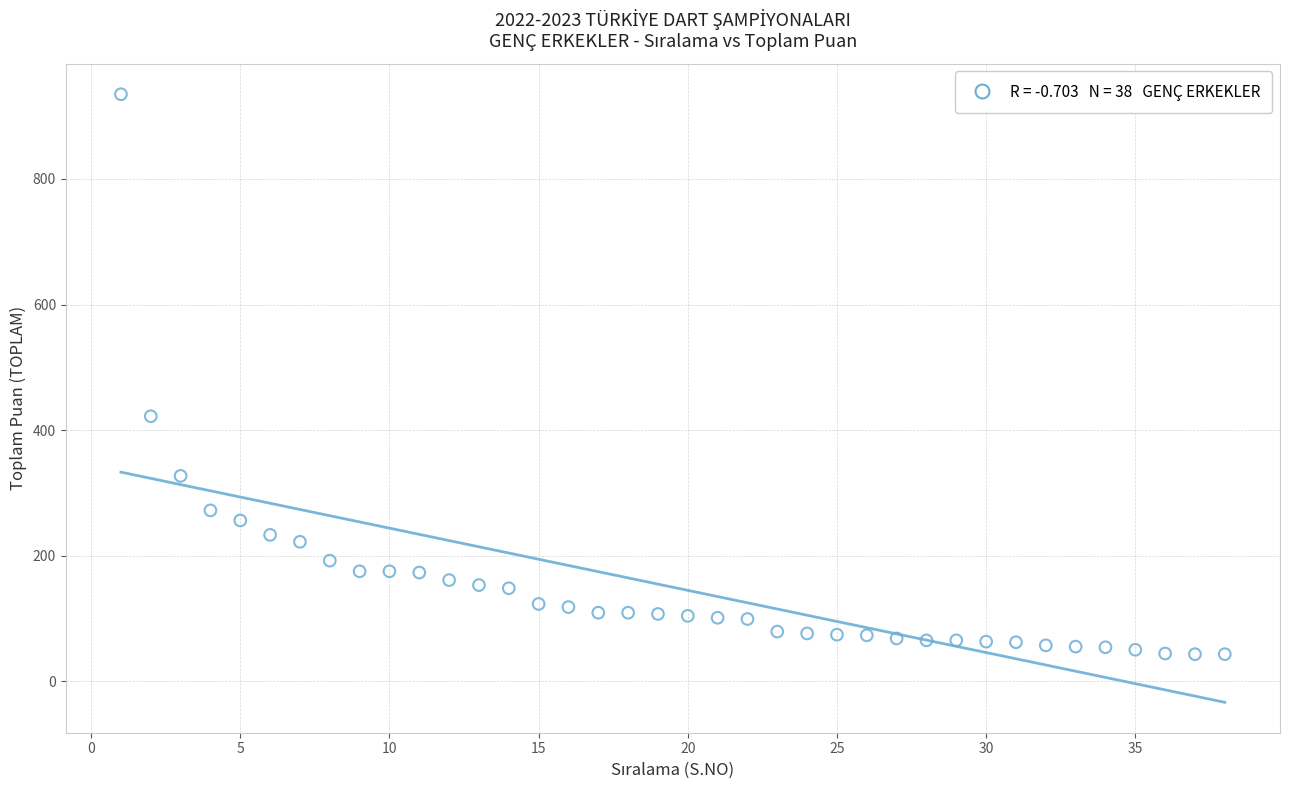

What Y value in the scatter plot is closest to 489?

422